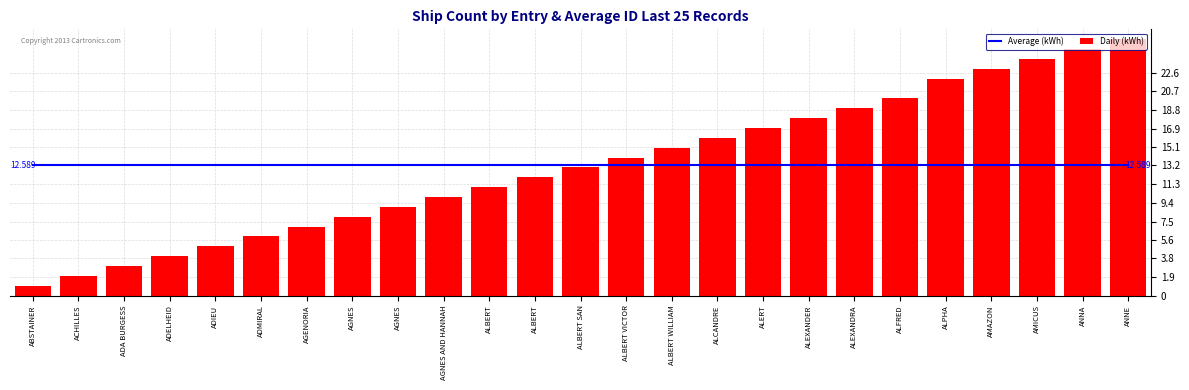

Between ADELHEID and ALPHA, which is larger?

ADELHEID